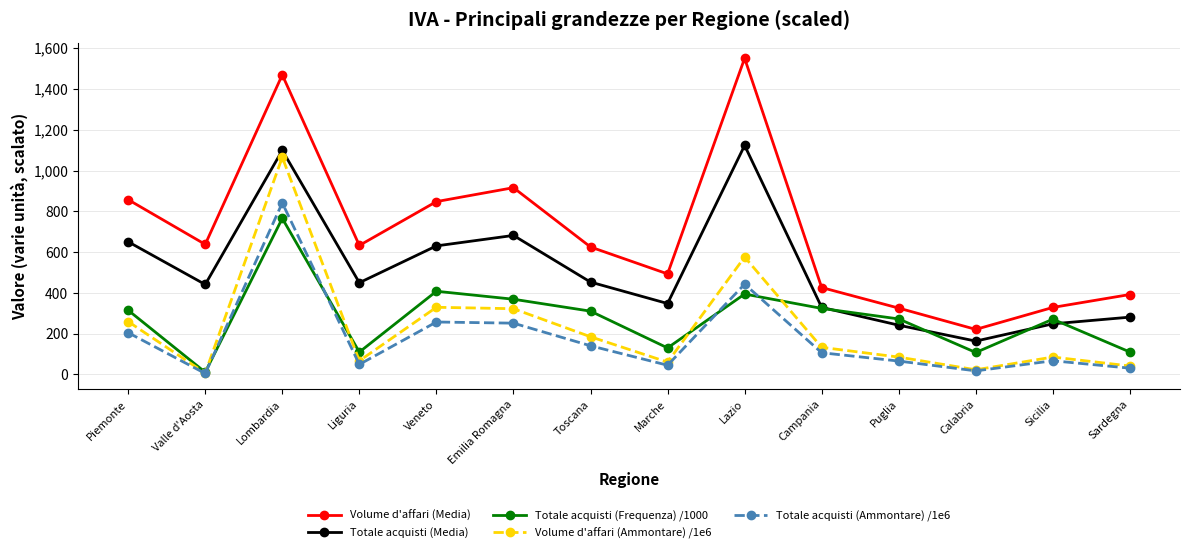

Where is the first local minimum for Totale acquisti (Ammontare) /1e6?

Valle d'Aosta